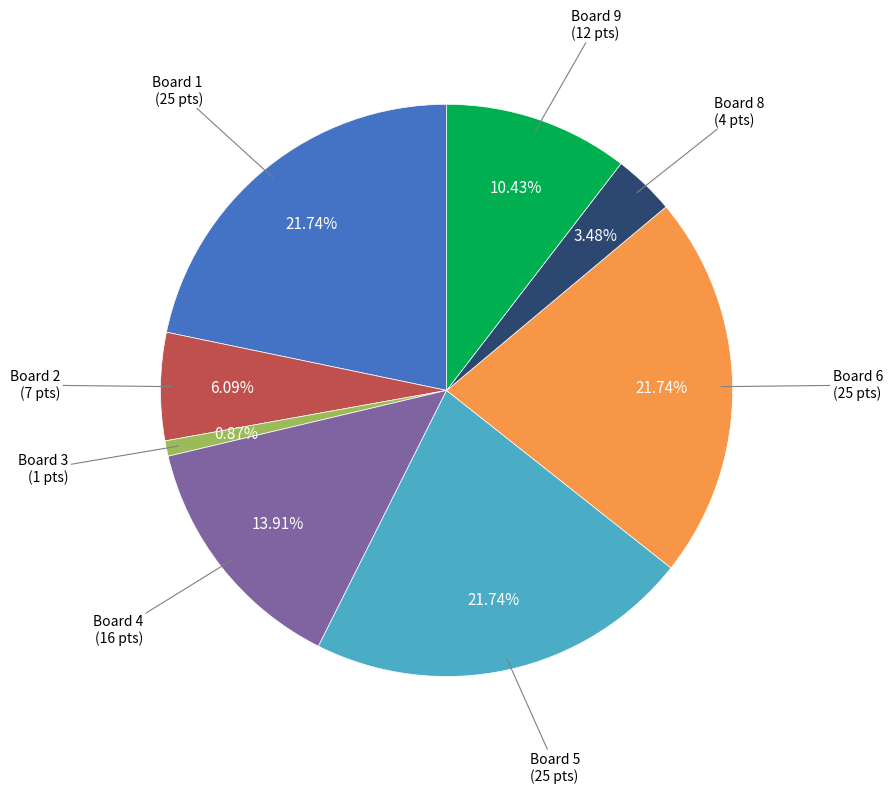

To the nearest percent, what is the difference between the largest and smallest slice percentages?

21%